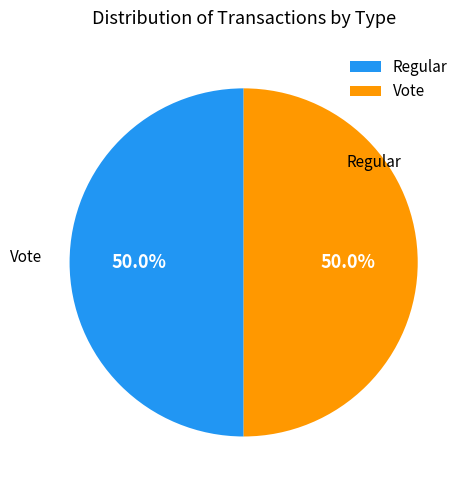

Approximately how many times larger is the value at Regular compared to Vote?

1.0